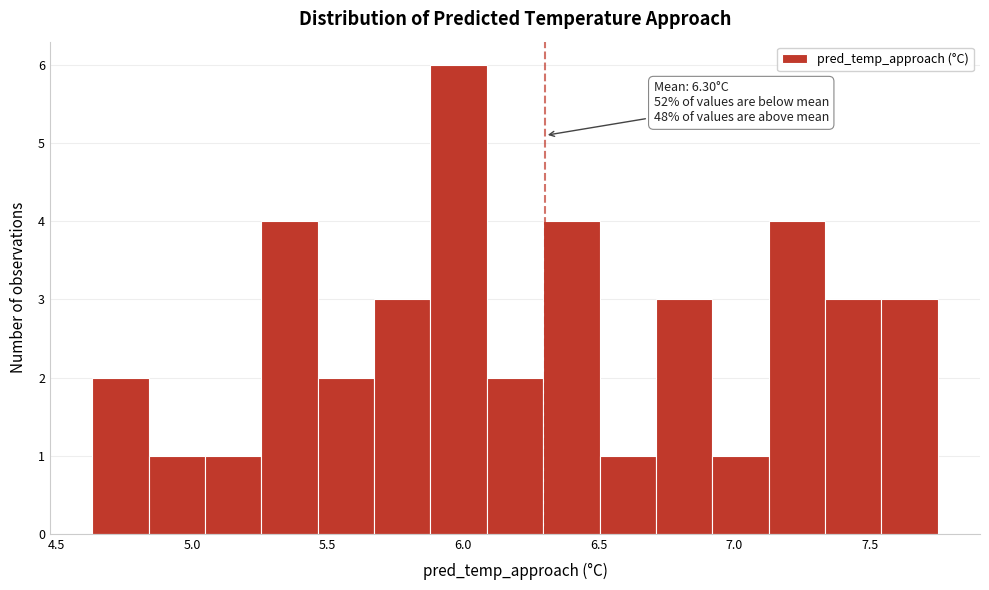

Over which range of the x-axis is the bar tallest?

5.90 to 6.10